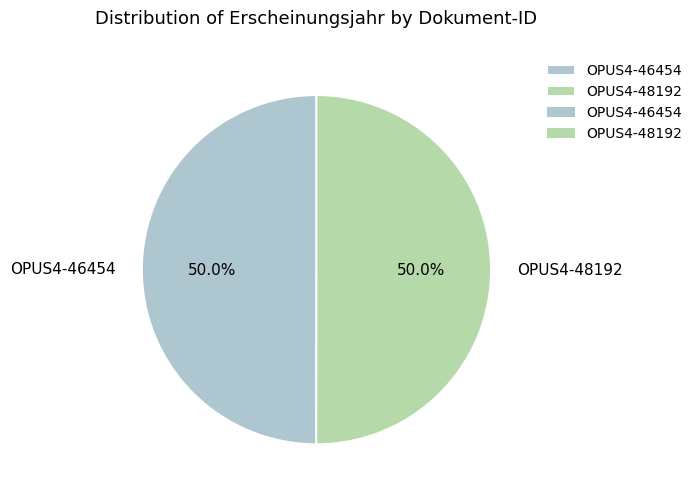

How many slices are in this pie chart?

2